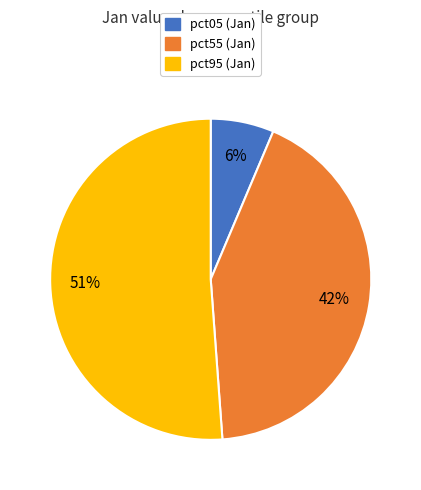

To the nearest percent, what is the average slice percentage?

33%